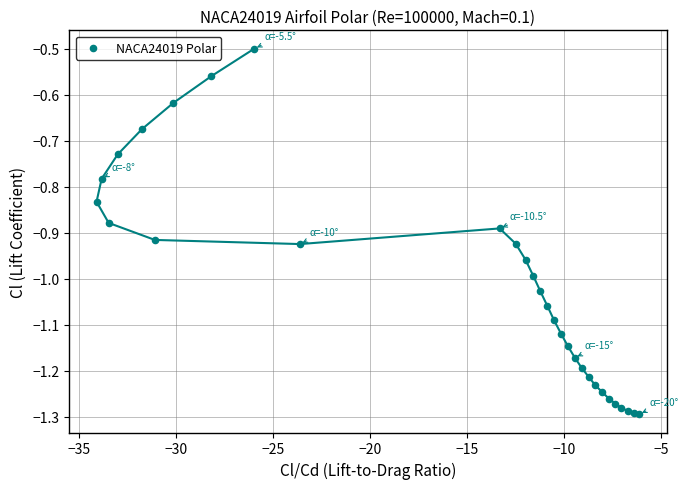

What Y value in the scatter plot is closest to 0?

-0.5